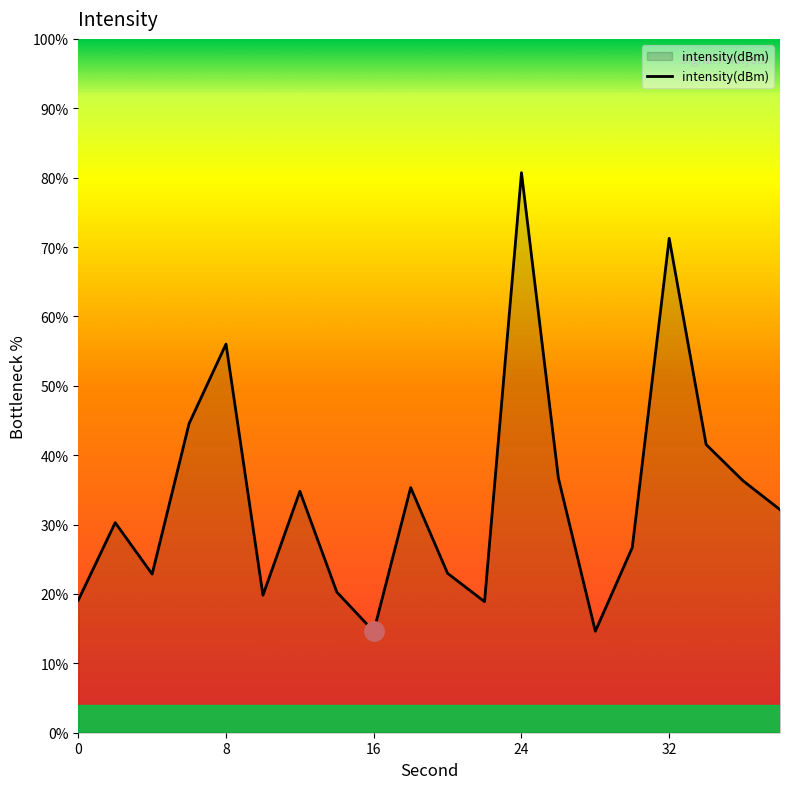

What is the maximum value shown in the chart?

80.7